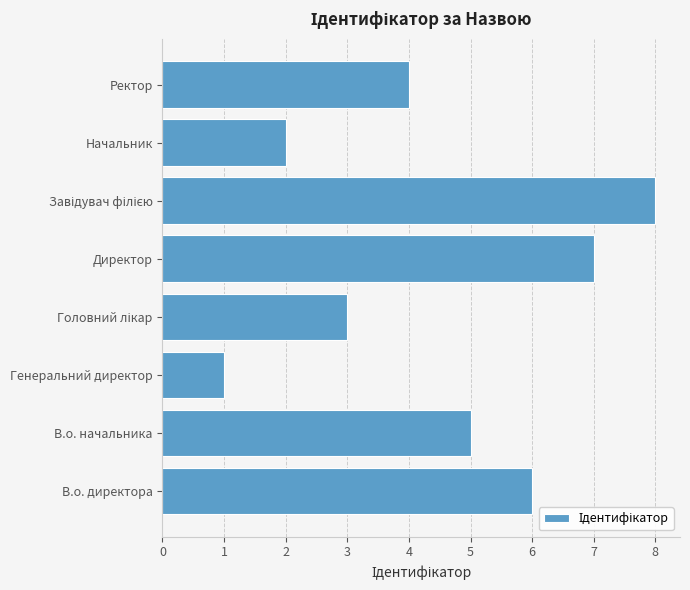

Approximately how many times larger is the value at Начальник compared to Генеральний директор?

2.0